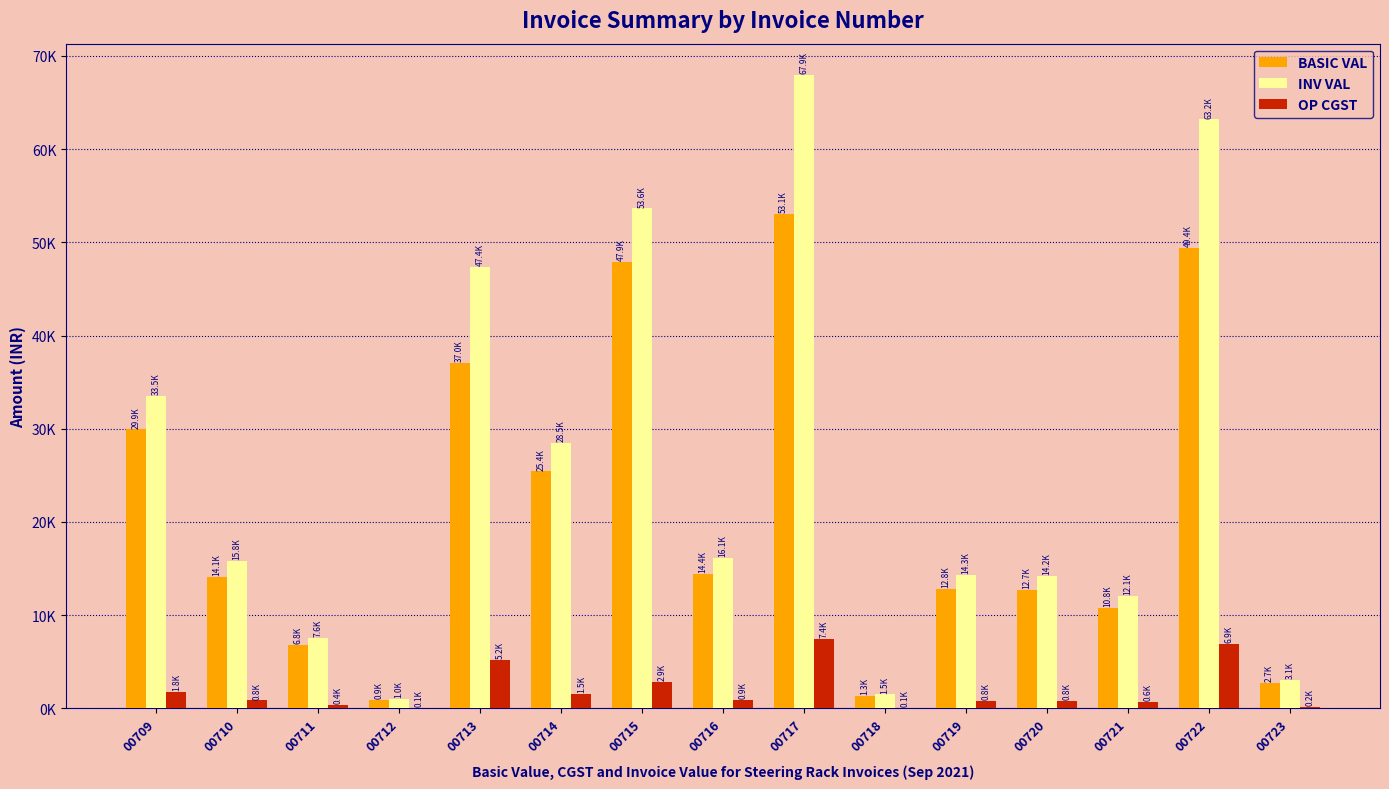

What is the value of the OP CGST bar at the 13th from the left?

648.0